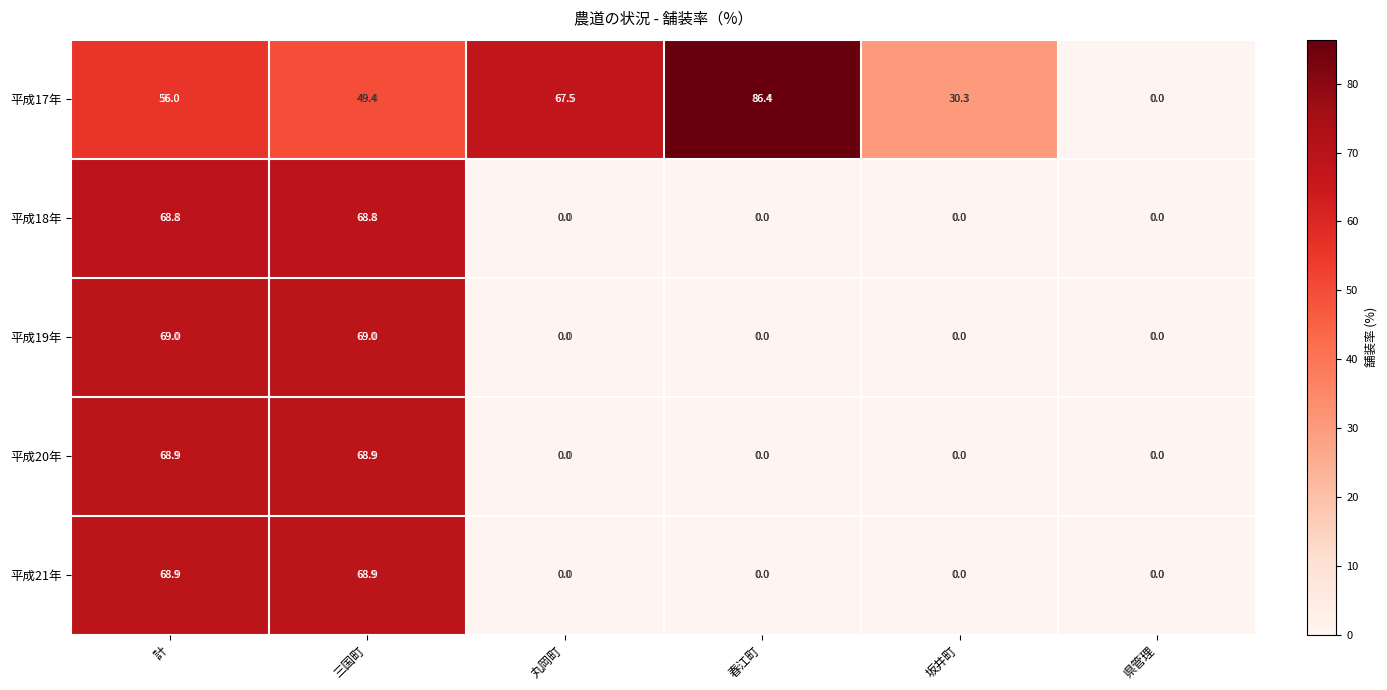

What is the maximum value shown in the chart?

86.4